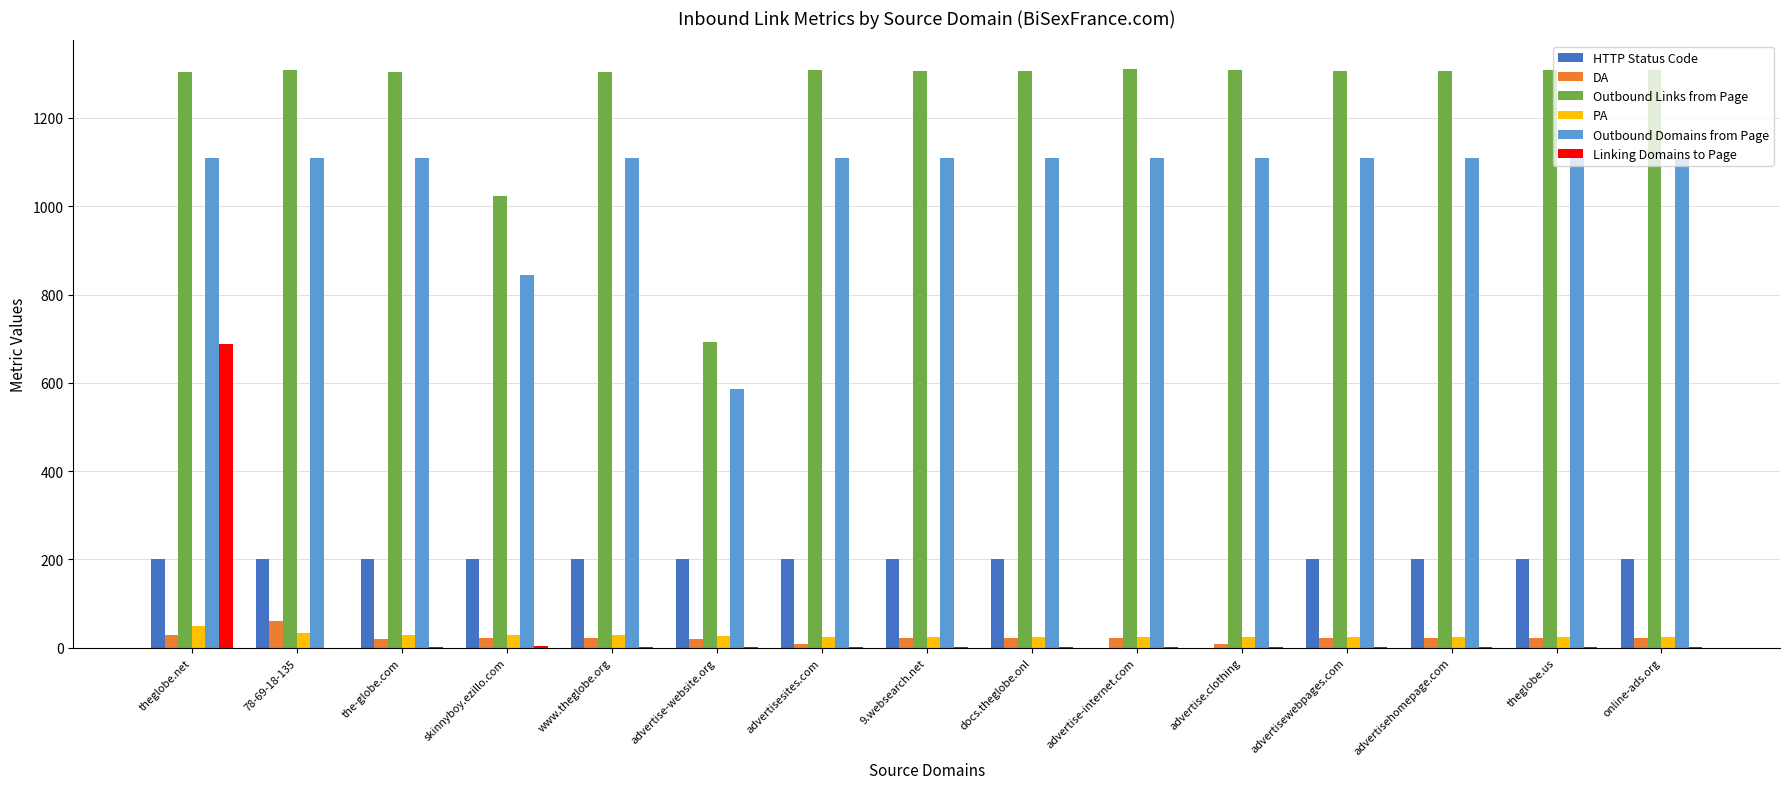

Which series changed the most between skinnyboy.ezillo.com and docs.theglobe.onl?

Outbound Links from Page